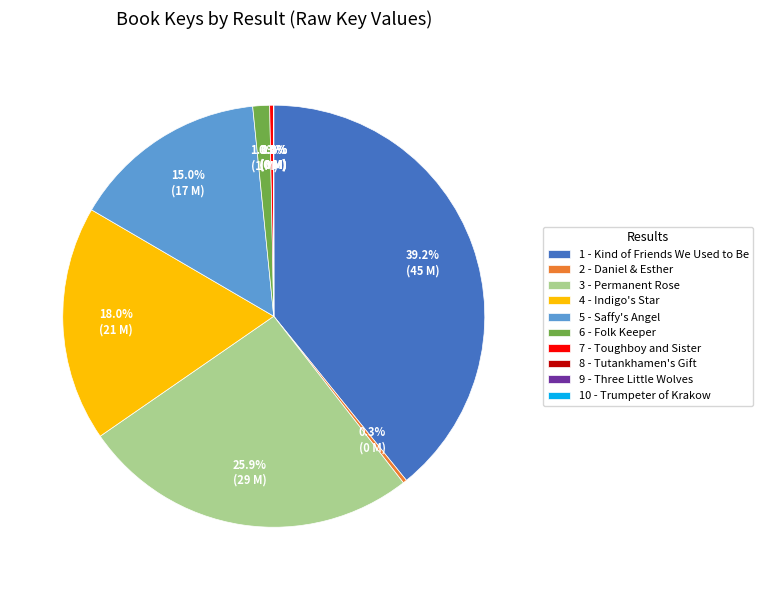

Which has a higher value, 4 - Indigo's Star or 1 - Kind of Friends We Used to Be?

1 - Kind of Friends We Used to Be